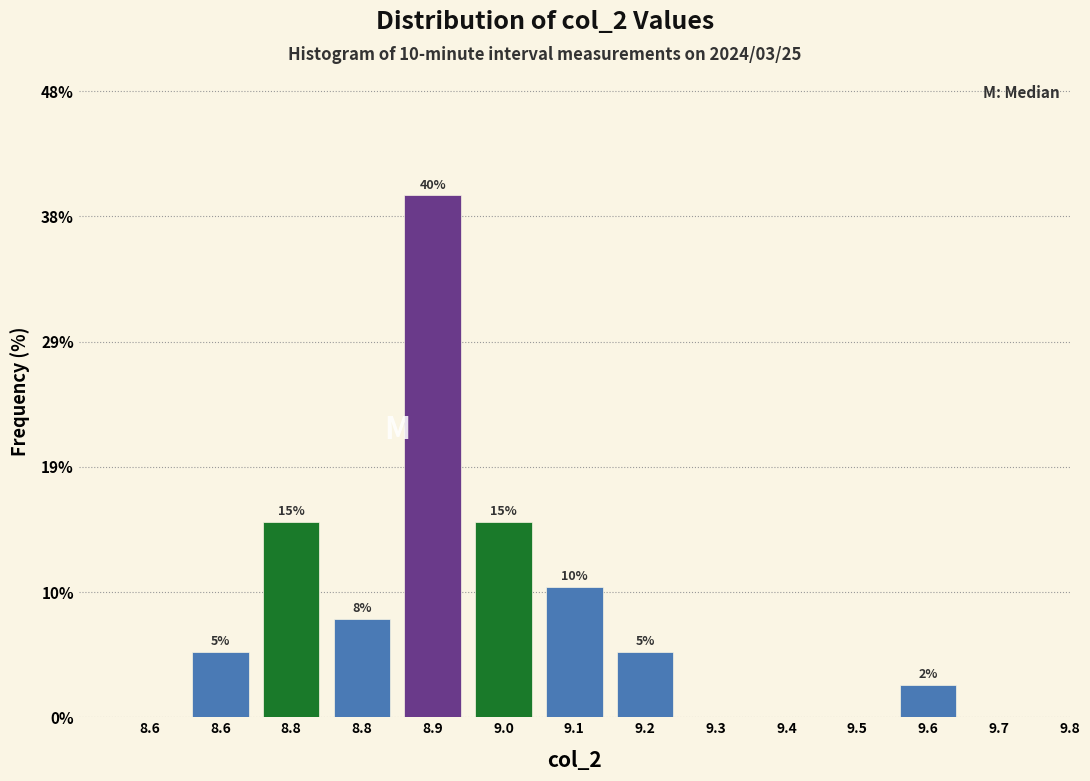

How many data points does each series have?

14